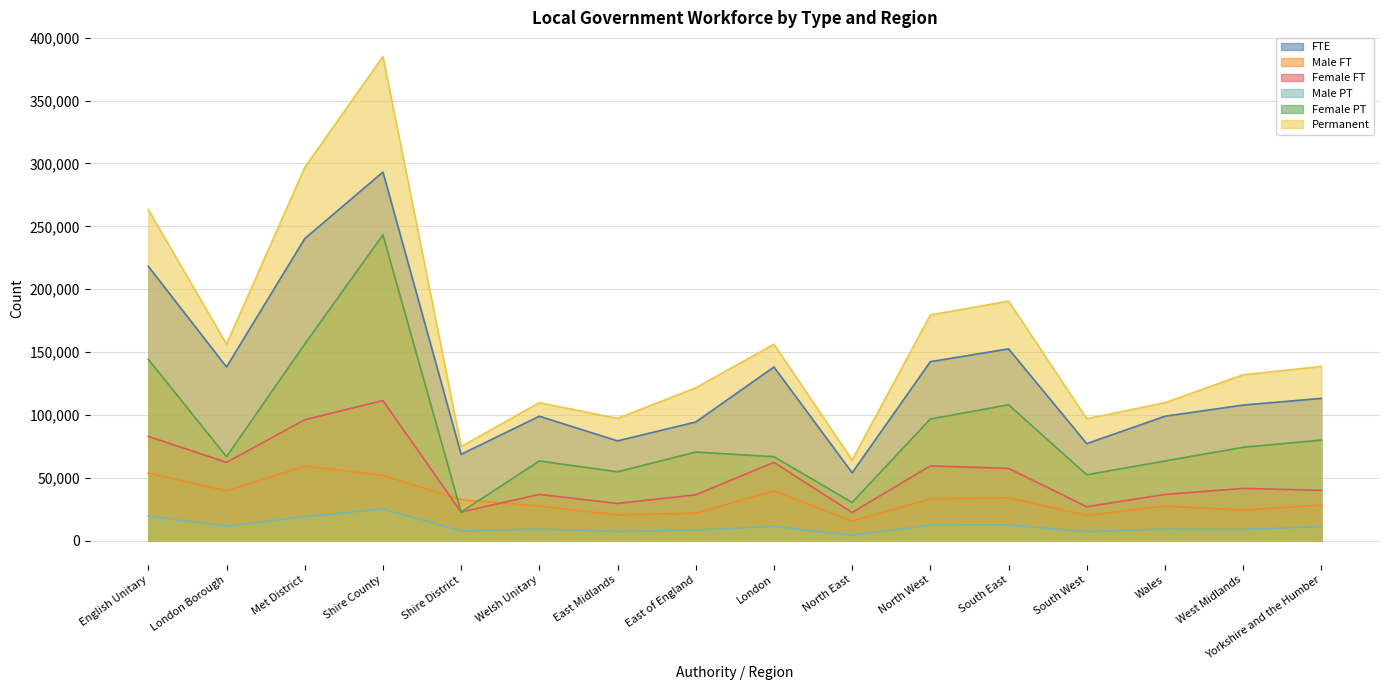

Reading left to right, extract all data points from this chart.

FTE: English Unitary=218200	London Borough=138100	Met District=240200	Shire County=293200	Shire District=68600	Welsh Unitary=98900	East Midlands=79300	East of England=94300	London=138100	North East=53900	North West=142300	South East=152500	South West=77100	Wales=98900	West Midlands=107800	Yorkshire and the Humber=113100
Male FT: English Unitary=53700	London Borough=39500	Met District=59200	Shire County=51800	Shire District=32500	Welsh Unitary=27400	East Midlands=20400	East of England=21800	London=39500	North East=15500	North West=33200	South East=33900	South West=20100	Wales=27400	West Midlands=24200	Yorkshire and the Humber=28200
Female FT: English Unitary=82900	London Borough=62200	Met District=96100	Shire County=111400	Shire District=22700	Welsh Unitary=36700	East Midlands=29500	East of England=36400	London=62200	North East=22300	North West=59400	South East=57400	South West=26900	Wales=36700	West Midlands=41500	Yorkshire and the Humber=39900
Male PT: English Unitary=19400	London Borough=11300	Met District=18900	Shire County=25200	Shire District=7500	Welsh Unitary=9100	East Midlands=7100	East of England=8300	London=11300	North East=4100	North West=12200	South East=12400	South West=7000	Wales=9100	West Midlands=8800	Yorkshire and the Humber=11100
Female PT: English Unitary=144200	London Borough=66700	Met District=156300	Shire County=243200	Shire District=22700	Welsh Unitary=63300	East Midlands=54700	East of England=70400	London=66700	North East=30300	North West=96700	South East=108000	South West=52300	Wales=63300	West Midlands=74200	Yorkshire and the Humber=79900
Permanent: English Unitary=263300	London Borough=156200	Met District=296800	Shire County=385100	Shire District=74800	Welsh Unitary=109700	East Midlands=97200	East of England=121500	London=156200	North East=64100	North West=179500	South East=190500	South West=96900	Wales=109700	West Midlands=131900	Yorkshire and the Humber=138500